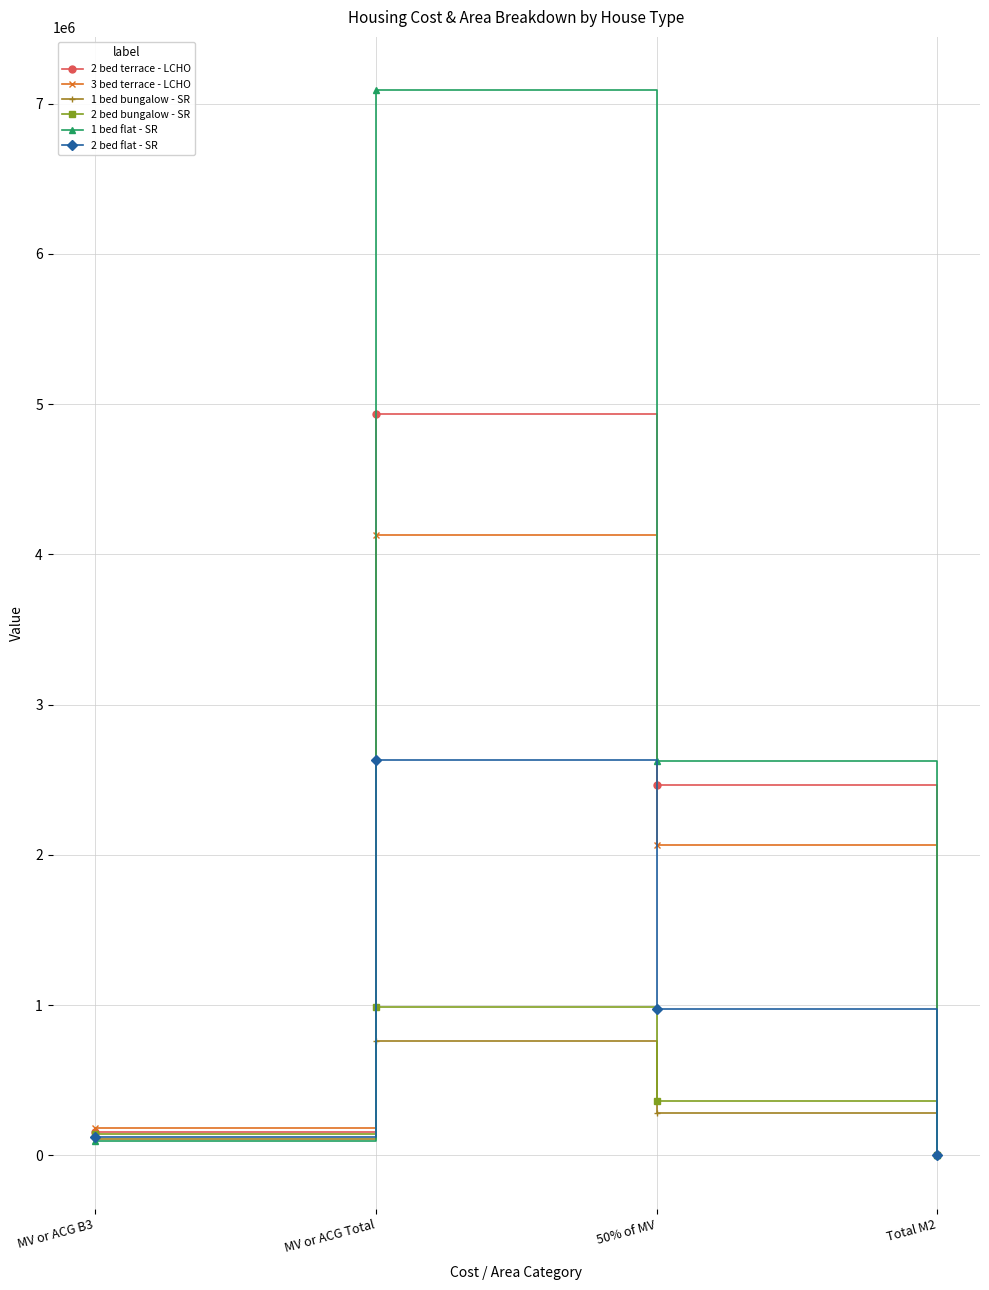

How many distinct data groups are displayed?

6